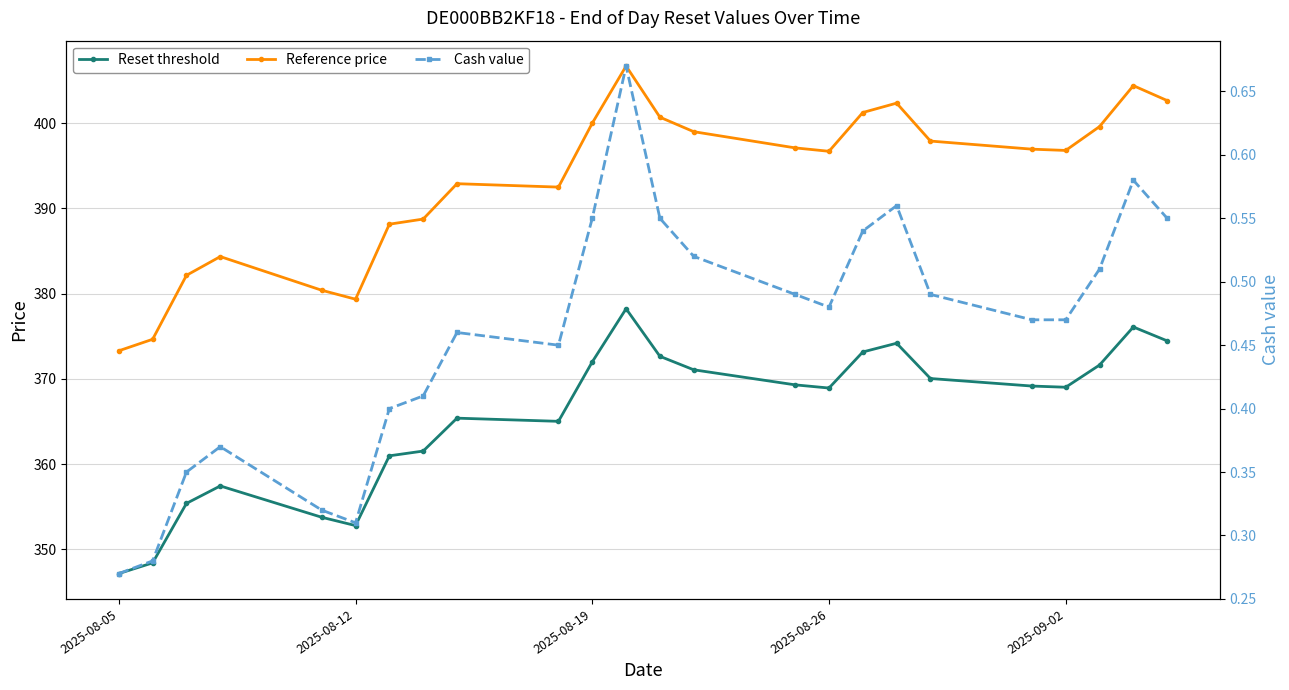

How many interior local peaks does the Reference price series have?

5